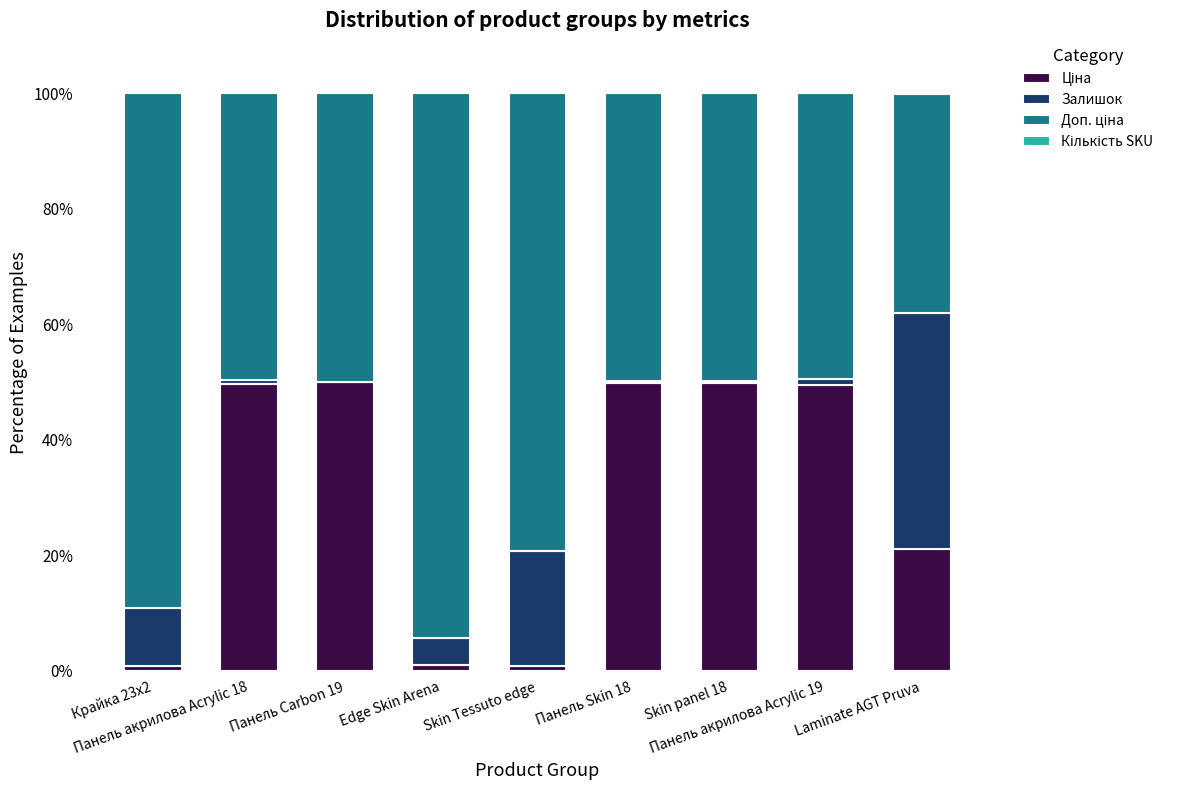

Are the bars grouped side by side (vs. stacked)?

No